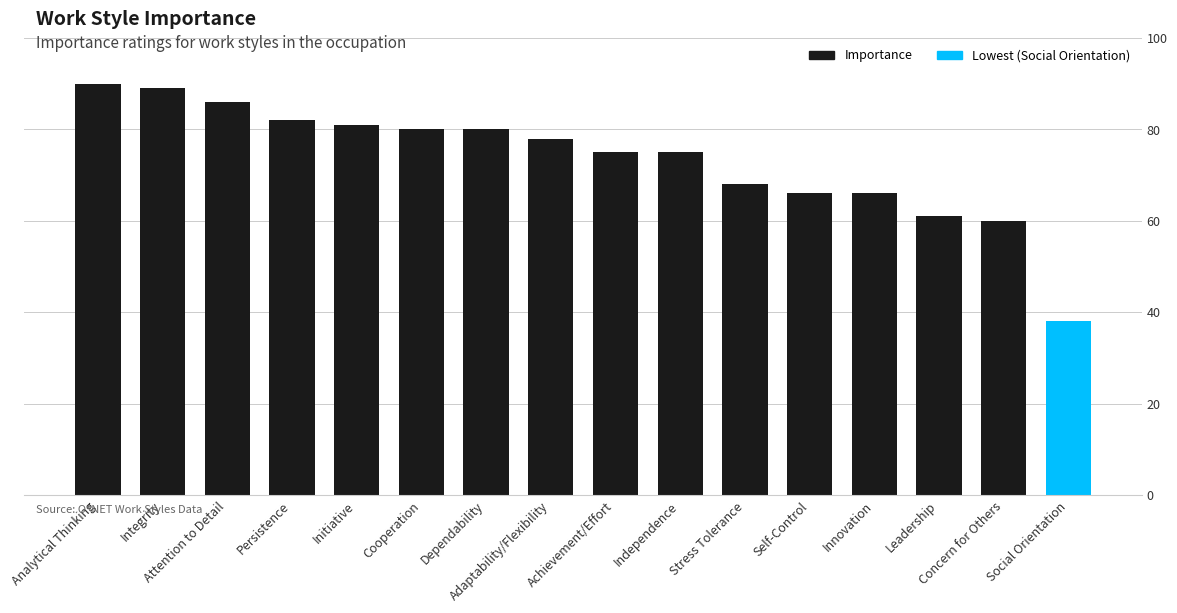

What is the sum of the values at Innovation and Self-Control?

132